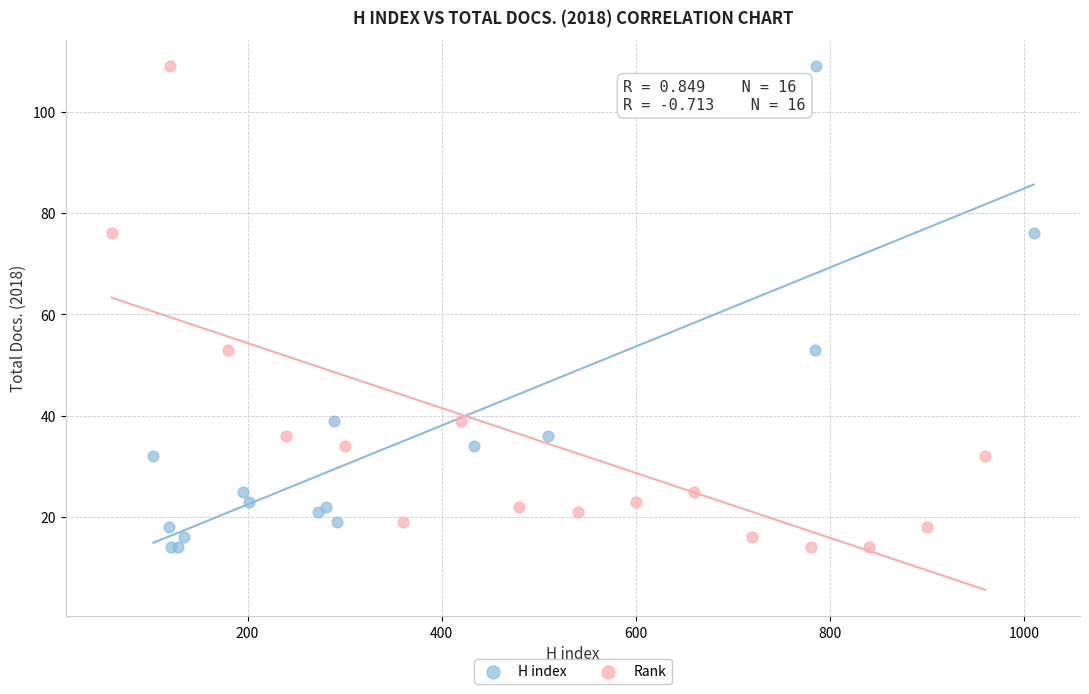

What are all the series names shown in the legend?

H index, Rank